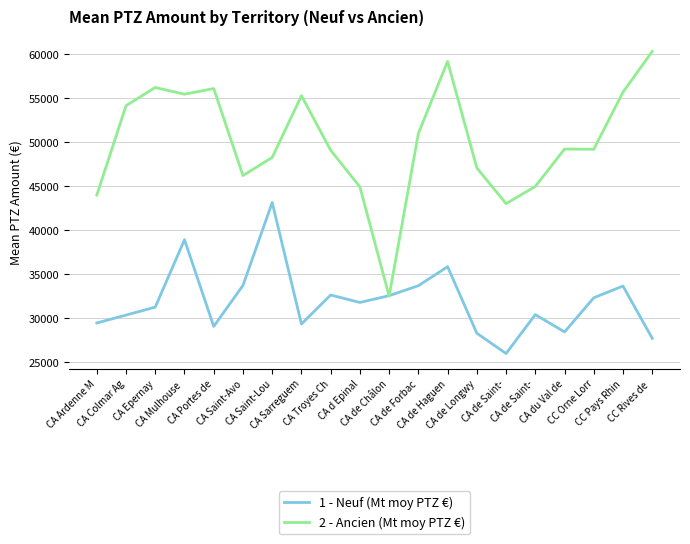

How many categories are shown in the chart?

20